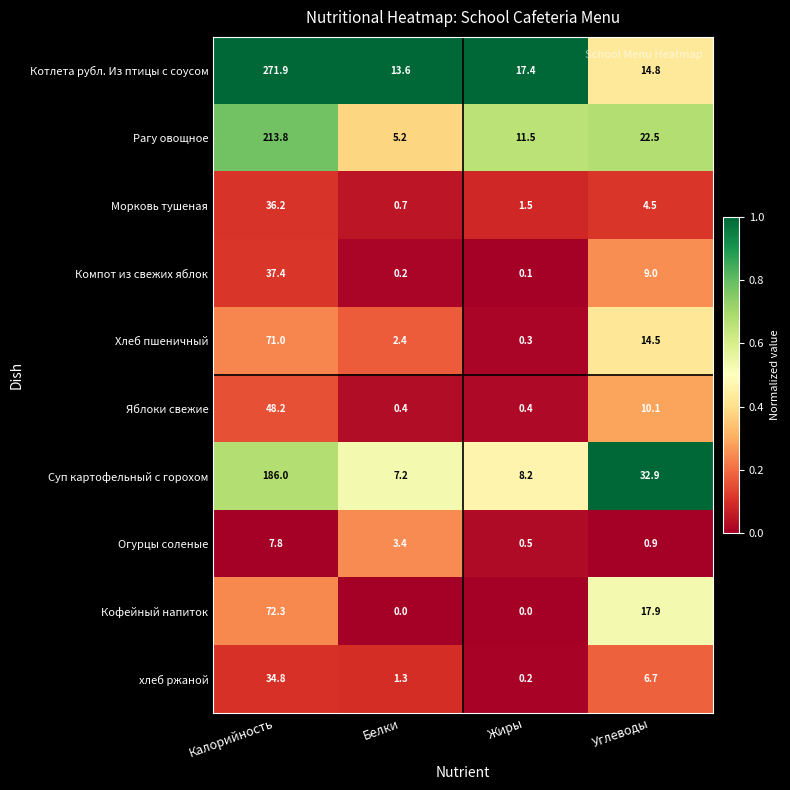

Which series has the widest spread of values?

Котлета рубл. Из птицы с соусом